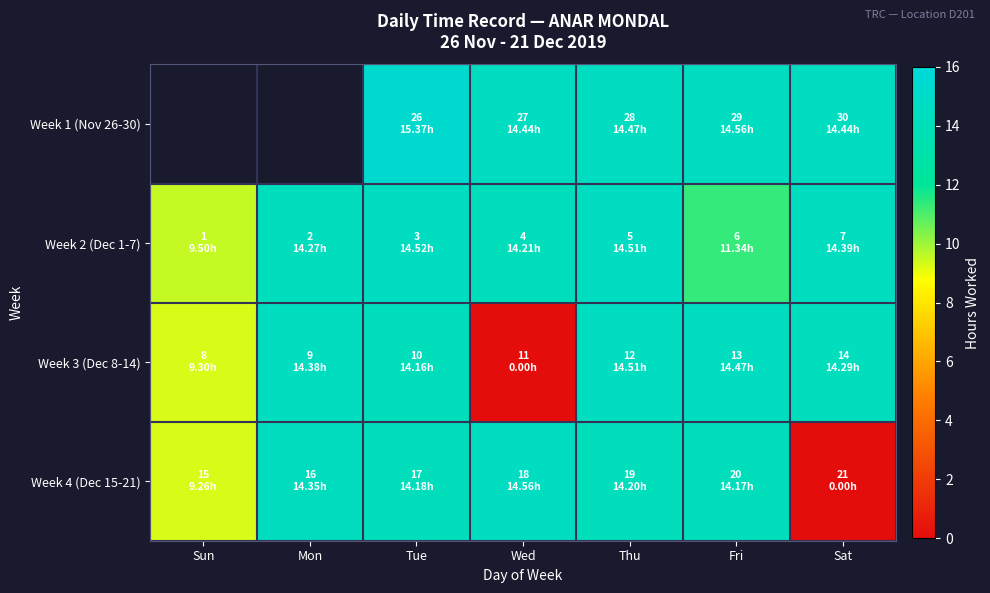

What is the average value of the Week 3 (Dec 8-14) series?

11.6